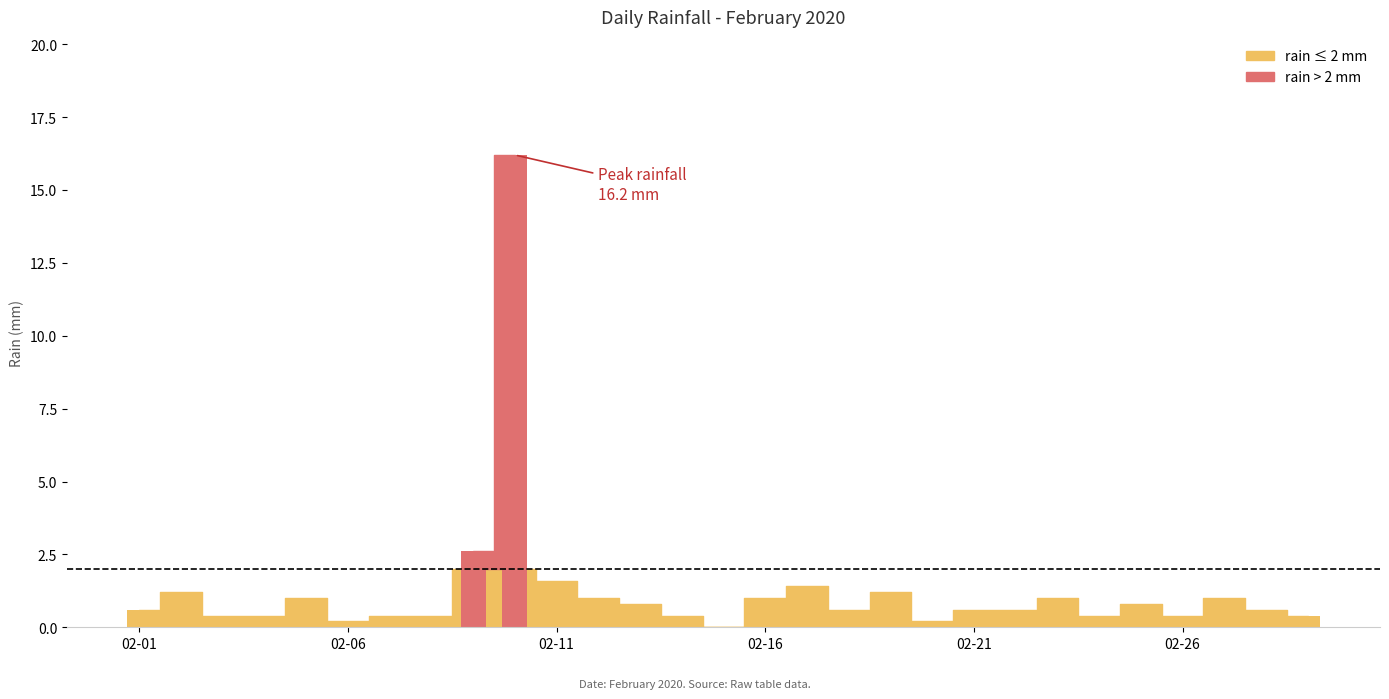

What is the change in value from 02-05 to 02-25?

-0.2